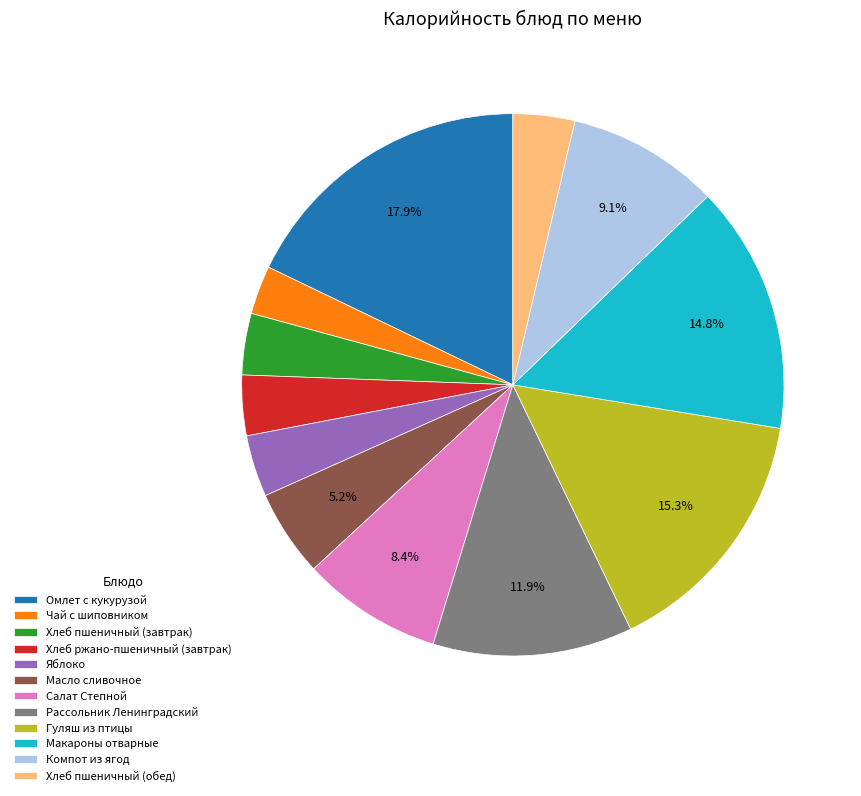

Which slice is the smallest?

Чай с шиповником